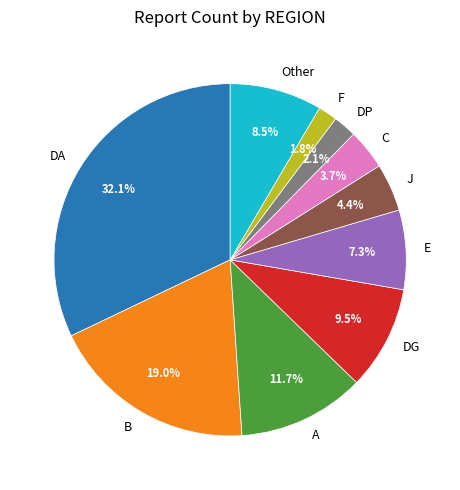

Which category has the biggest portion of the pie?

DA